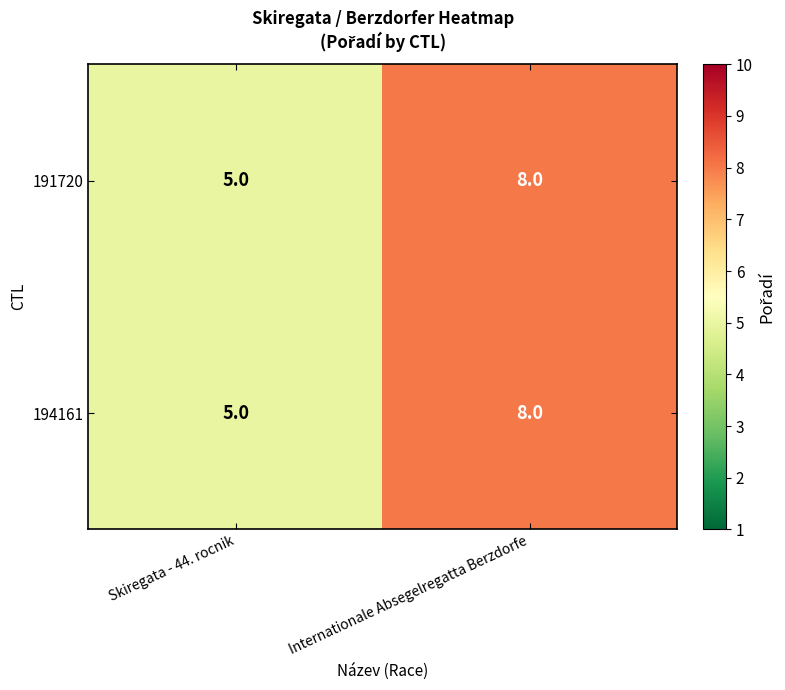

Where is 194161 nearest to the value 6?

Skiregata - 44. rocnik